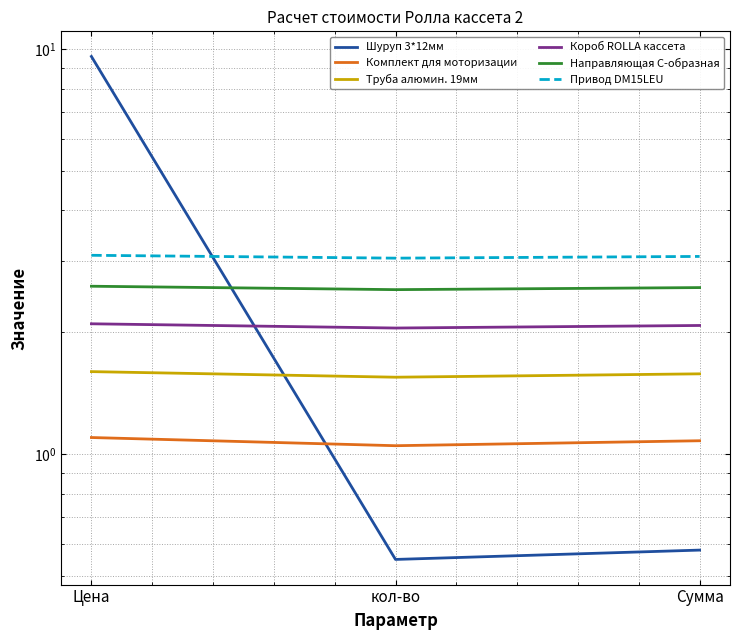

What is the difference between the maximum and minimum values in the Труба алюмин. 19мм series?

0.1